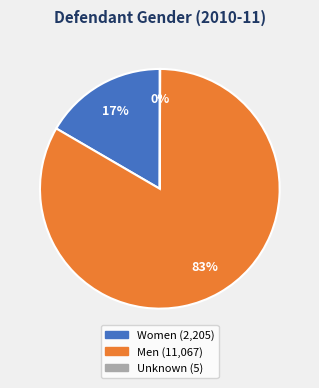

Which slice is the largest?

Men